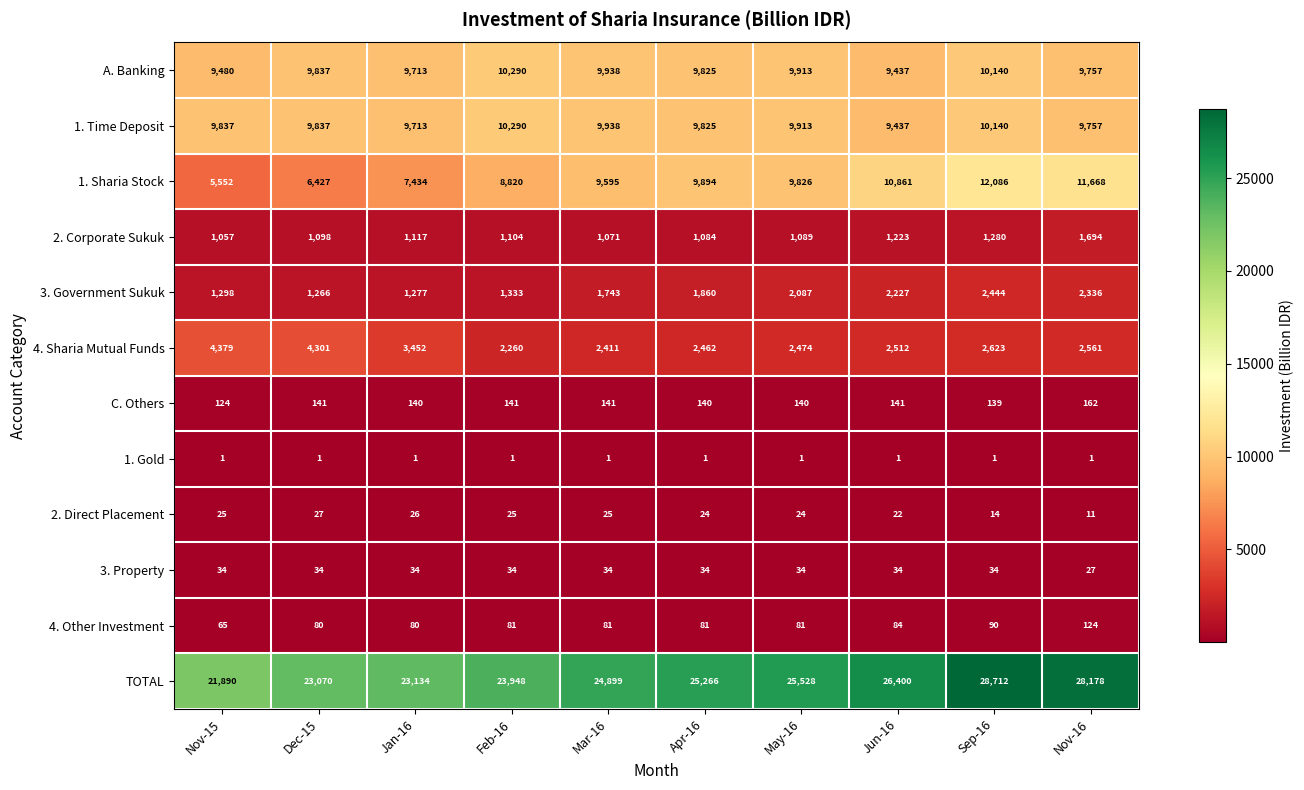

How many data points in 2. Direct Placement are less than 25?

5